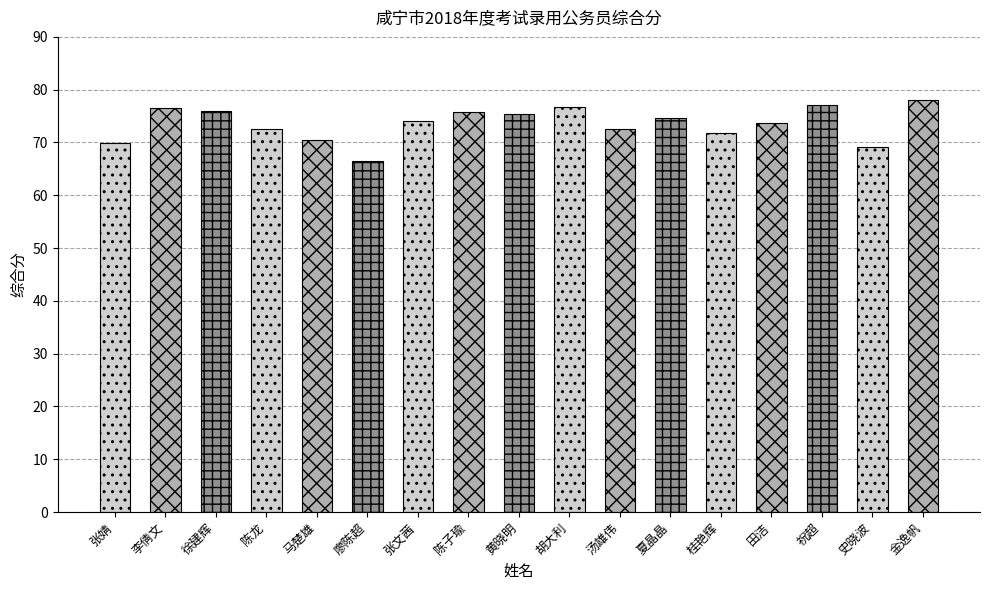

What is the label of the 7th bar from the right?

汤雄伟